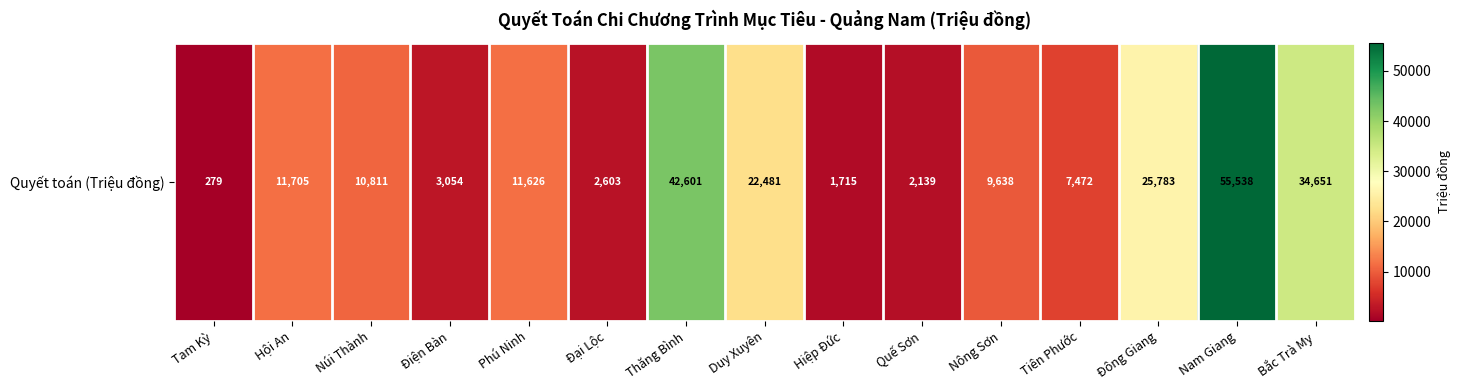

What is the greatest value displayed?

55538.1